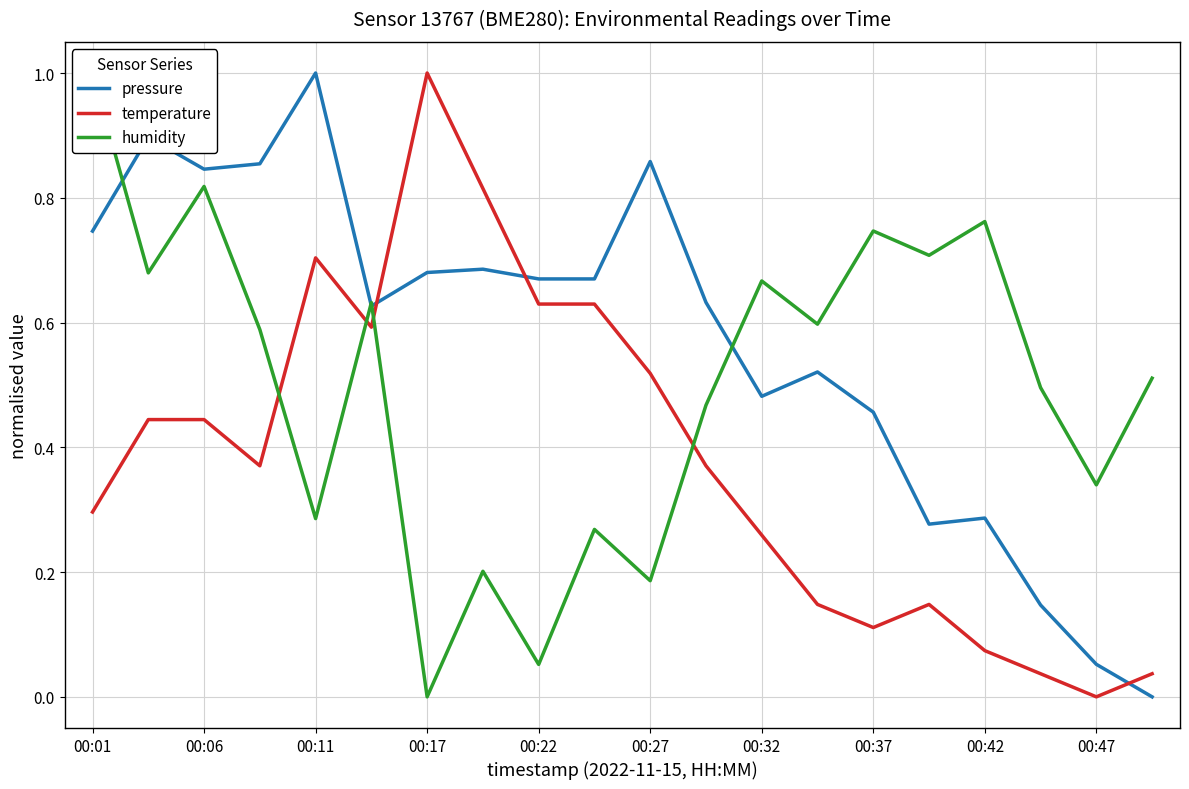

What is the difference between the maximum and minimum values in the humidity series?

1.0